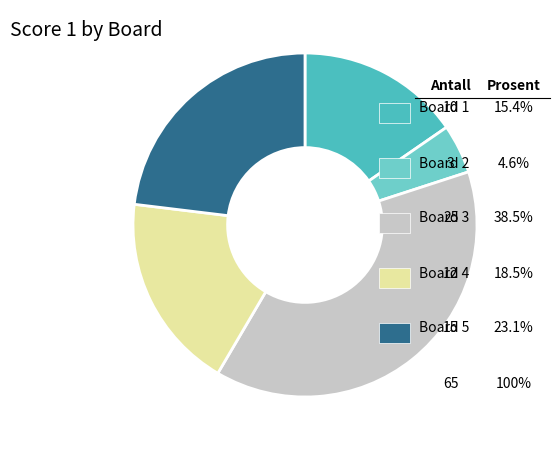

Does any single category account for the majority?

No